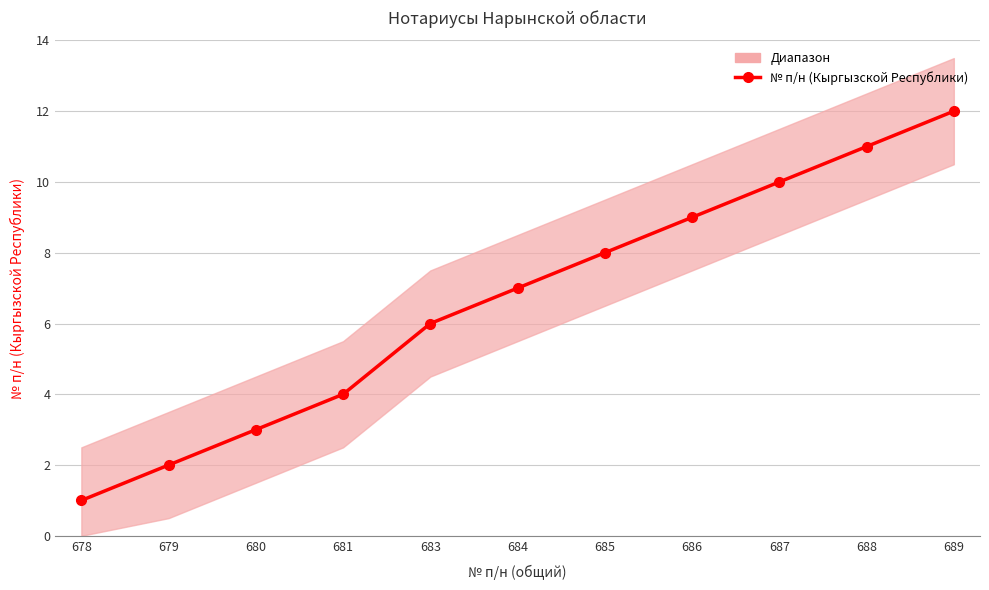

What is the sum of the values at 689 and 688?

23